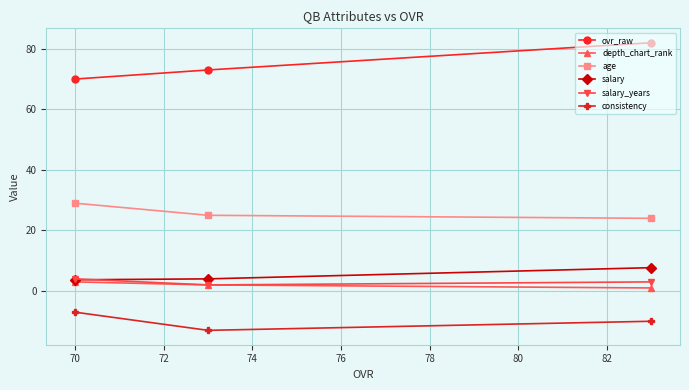

At how many categories does at least one series exceed 21?

3